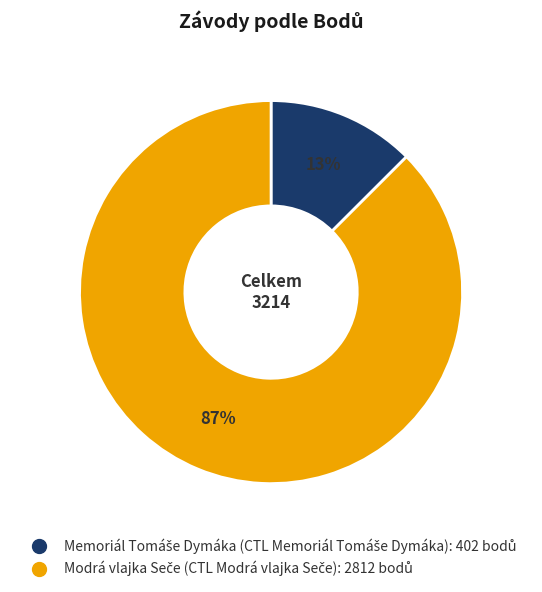

Is there a majority slice in this chart?

Yes